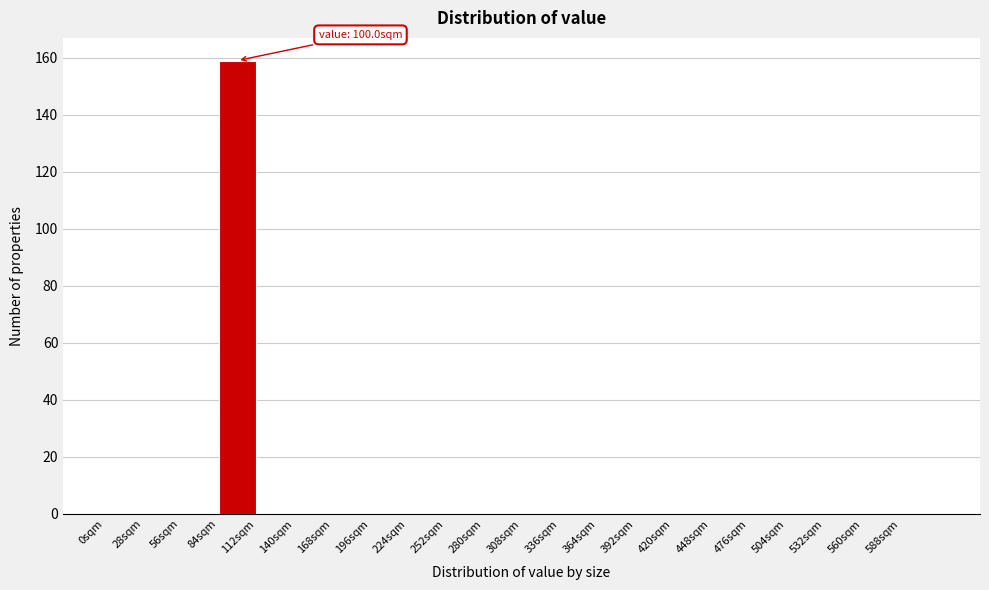

Which range on the x-axis has the tallest bar?

84 to 112